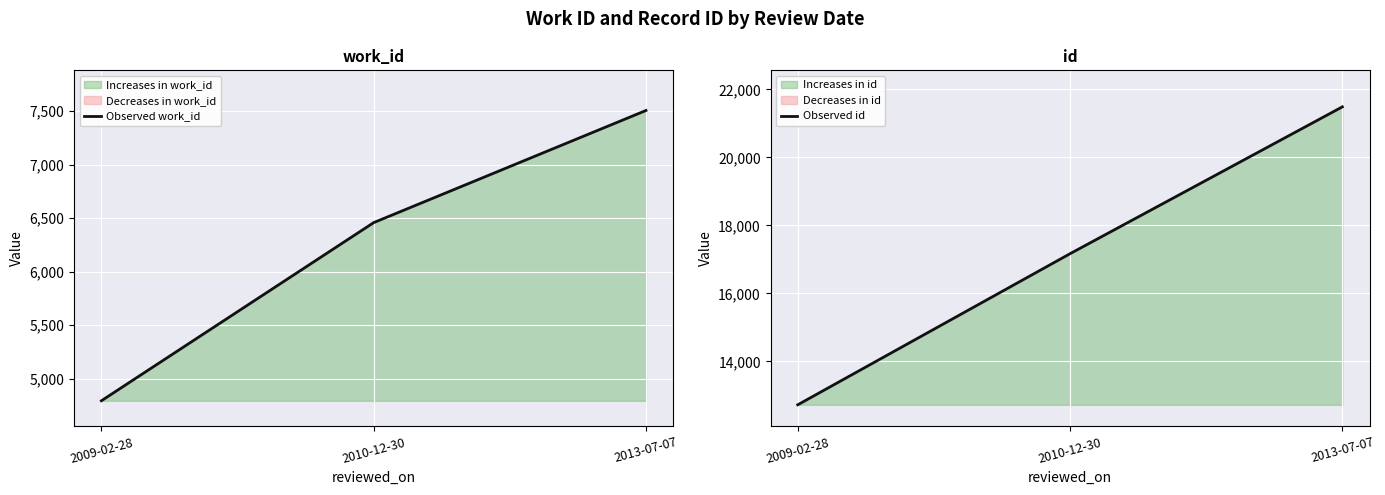

Which label corresponds to the largest value in the chart?

2013-07-07